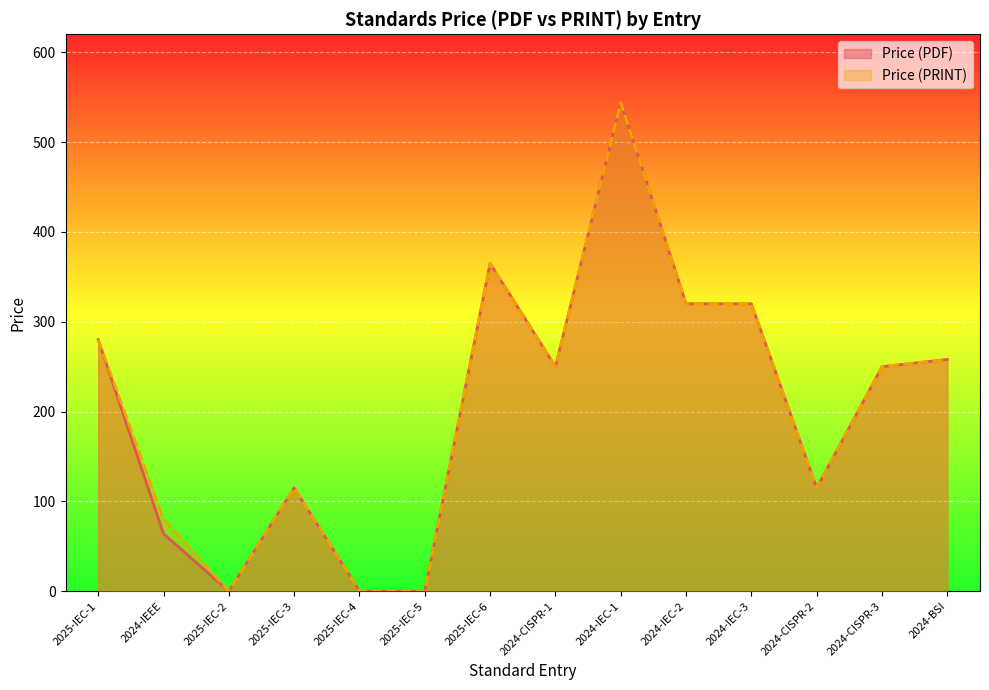

Rank the categories by Price (PDF) value from lowest to highest.

2025-IEC-2, 2025-IEC-4, 2025-IEC-5, 2024-IEEE, 2025-IEC-3, 2024-CISPR-2, 2024-CISPR-1, 2024-CISPR-3, 2024-BSI, 2025-IEC-1, 2024-IEC-2, 2024-IEC-3, 2025-IEC-6, 2024-IEC-1